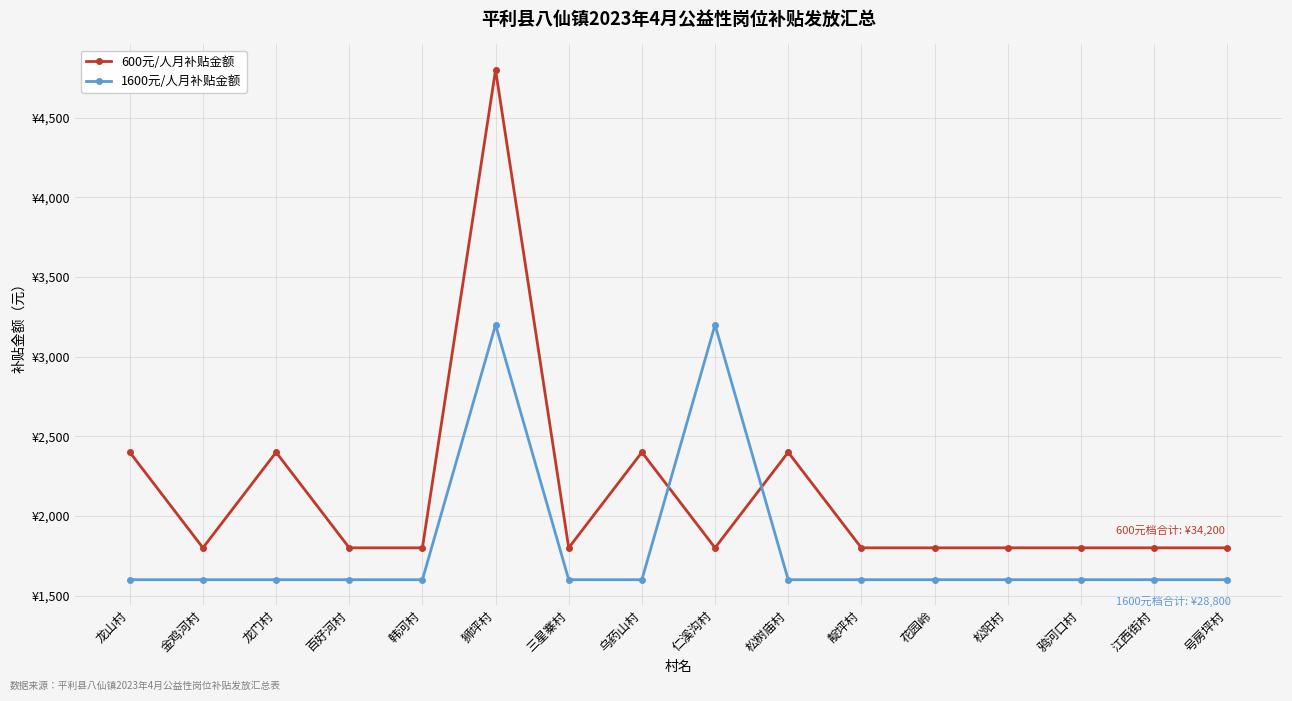

What is the label of the 6th point from the left?

狮坪村